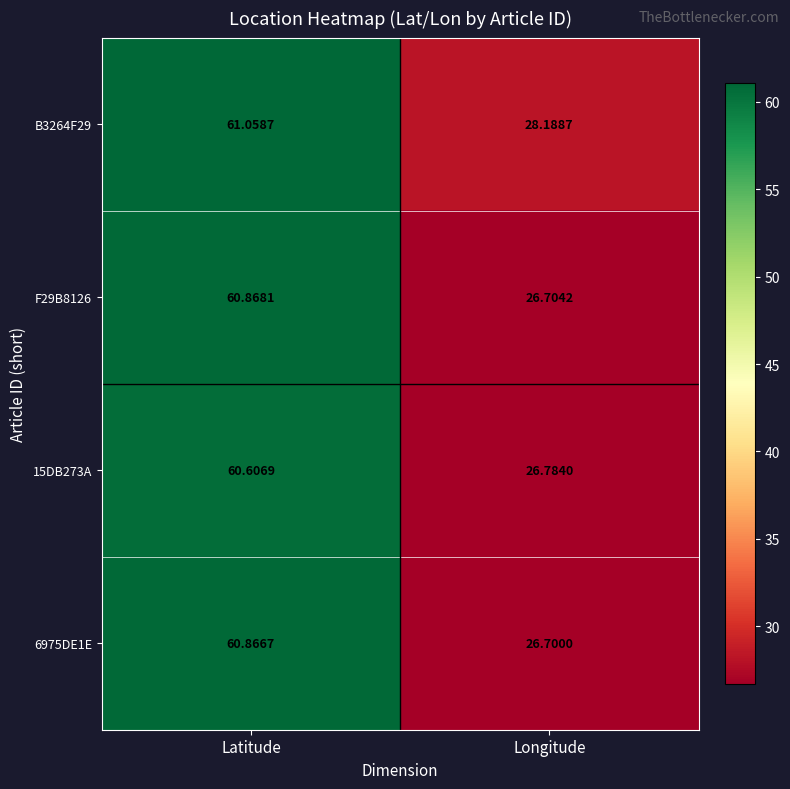

How many values in the B3264F29 series are below 61?

1